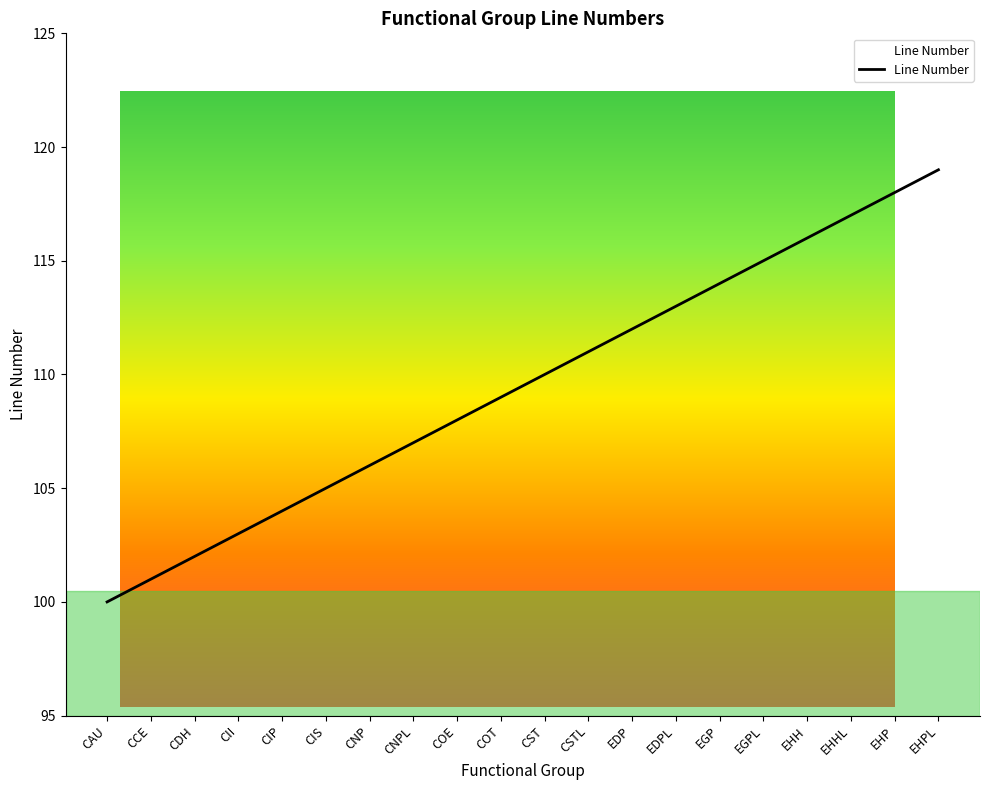

Between CIS and CDH, which is larger?

CIS